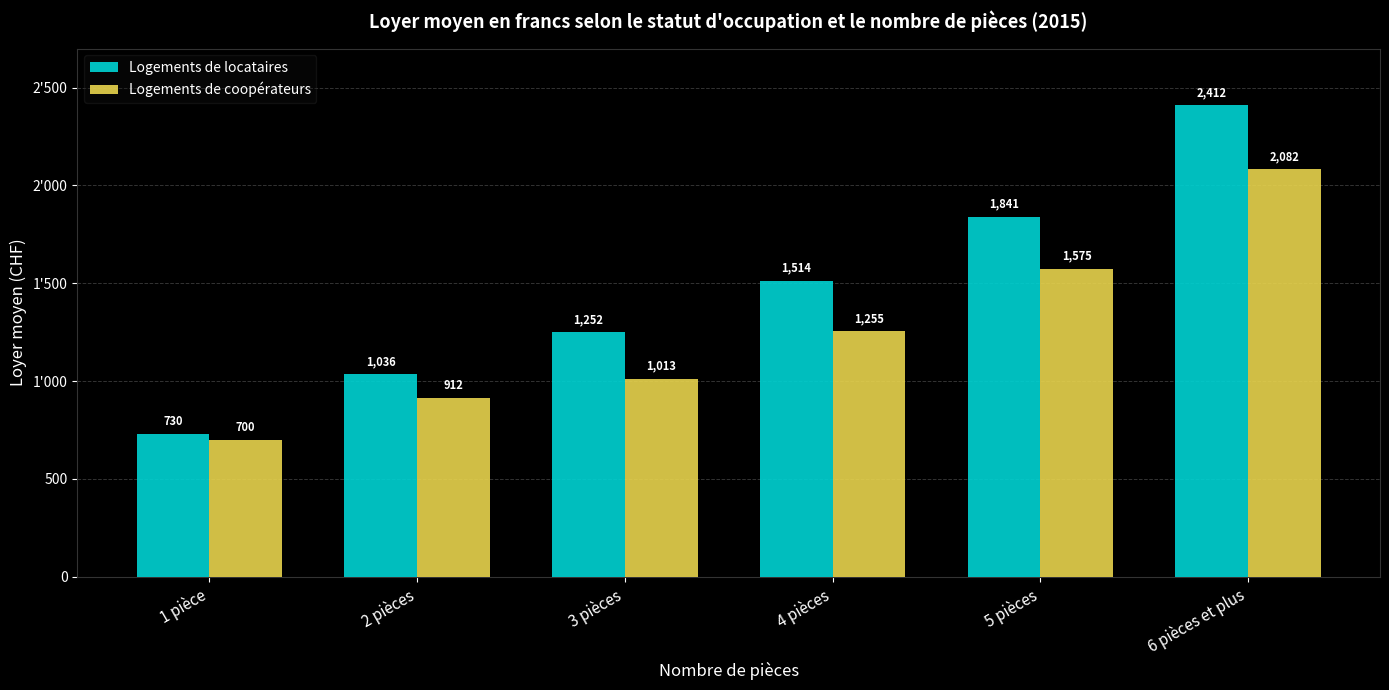

Count the Logements de locataires values in the range 1036 to 1841.

4